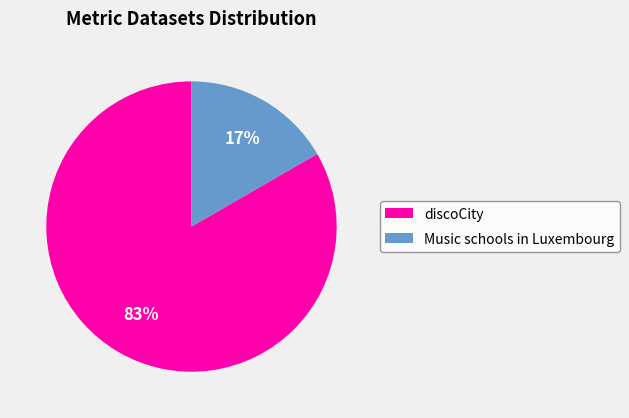

Combined, do discoCity and Music schools in Luxembourg account for over 50%?

Yes